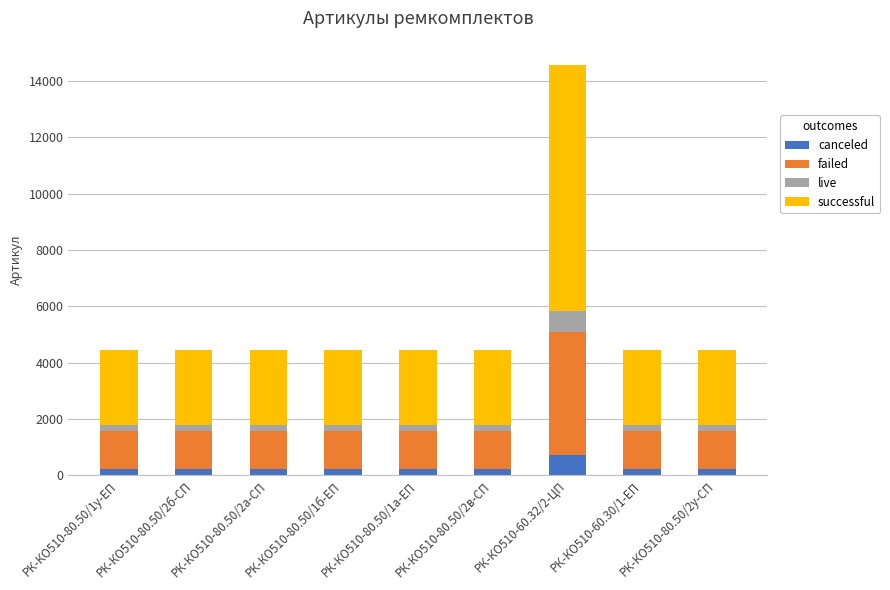

What is the difference between the maximum and minimum values in the canceled series?

505.2